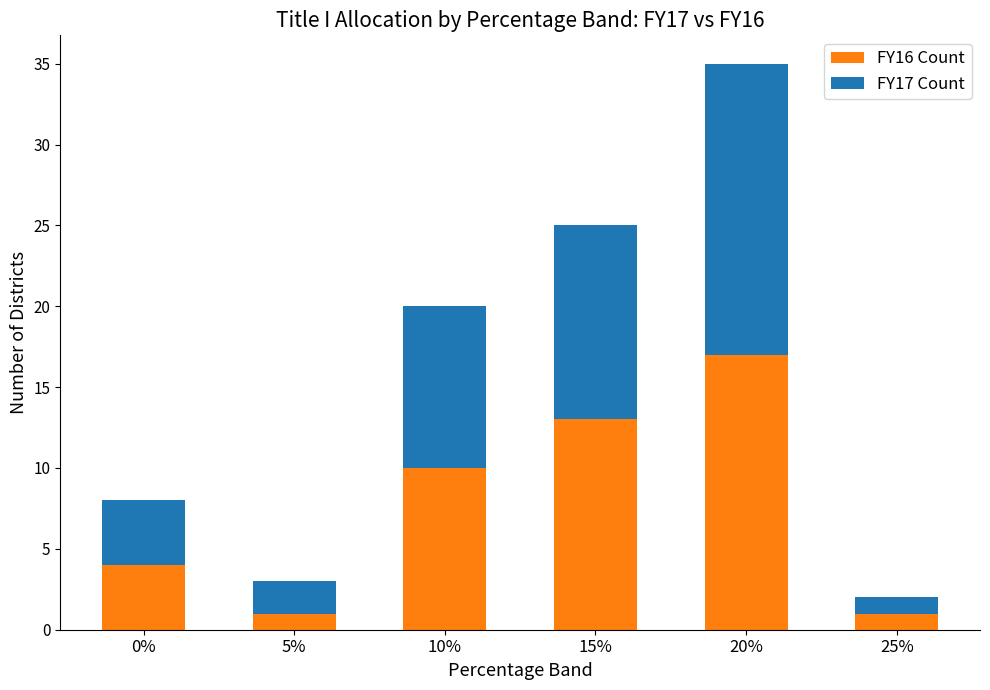

What is the difference between the maximum and minimum values in the FY16 Count series?

16